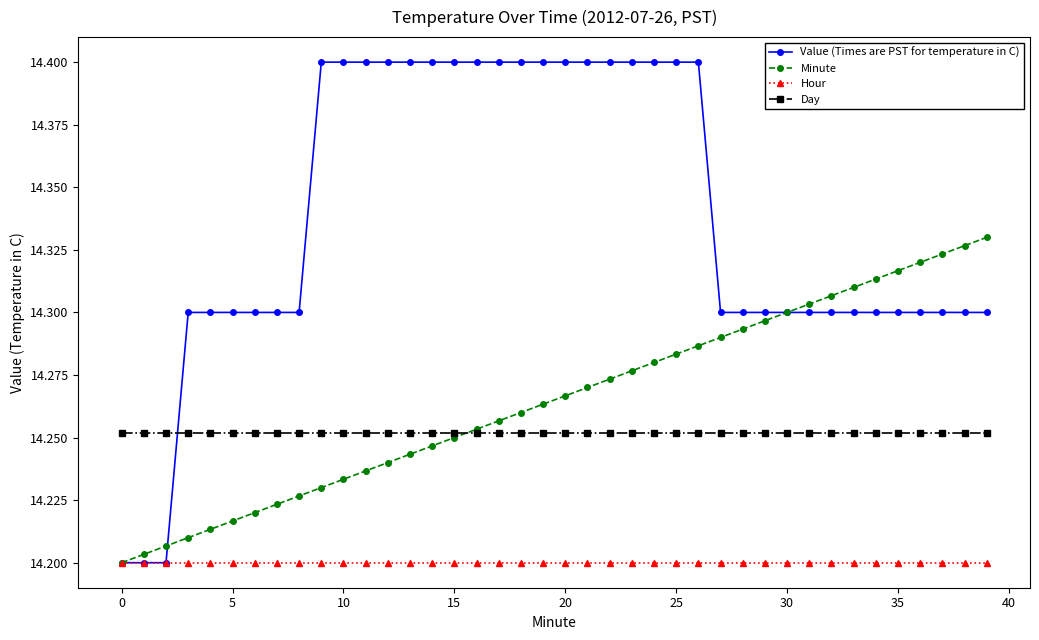

Which series has the widest spread of values?

Value (Times are PST for temperature in C)